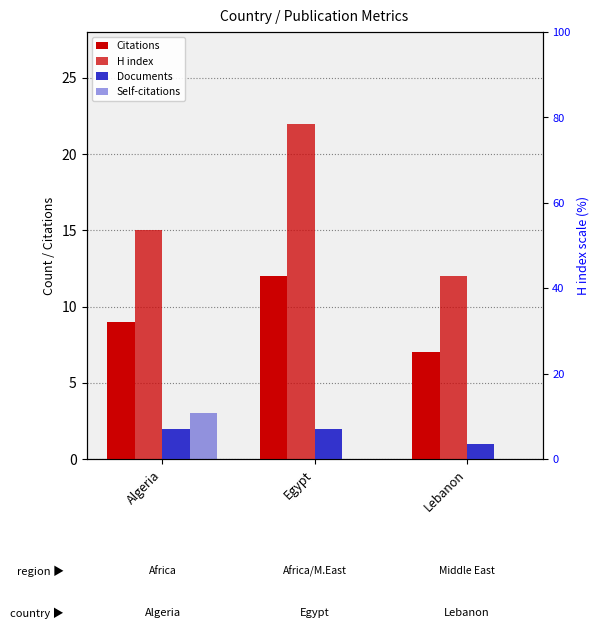

What is the total value across all series at Egypt?

36